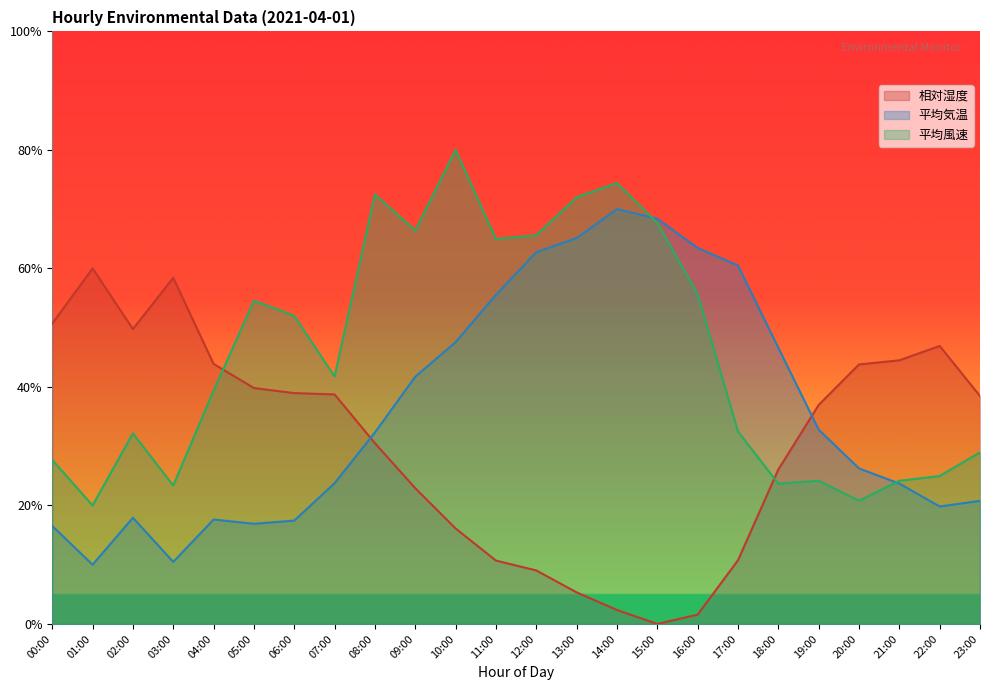

Is it true that 平均風速 equals 6.8 at 20:00?

False